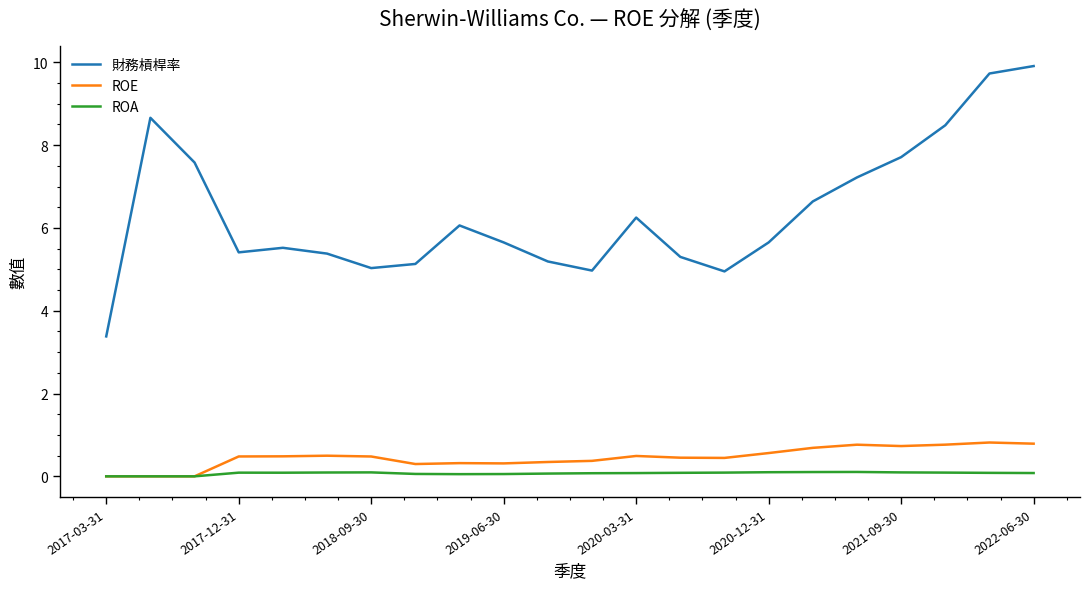

Rank the series by their maximum value, from highest to lowest.

財務槓桿率, ROE, ROA